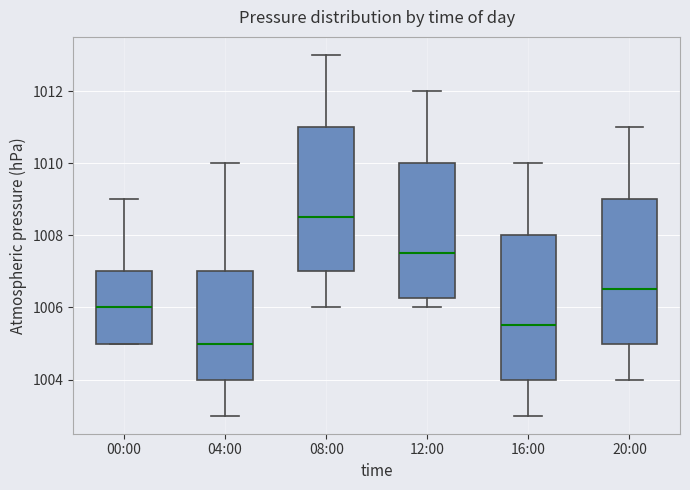

Reading left to right, read every box against the y-axis: the position of its median line, the range the box covers, and the ends of its whiskers. The values are not printed on the chart, so give them approximately, as read against the axis.

00:00: median 1006.0, box 1005.0 to 1007.0, whiskers 1005.0 to 1009.0
04:00: median 1005.0, box 1004.0 to 1007.0, whiskers 1003.0 to 1010.0
08:00: median 1008.6, box 1007.0 to 1011.0, whiskers 1006.0 to 1013.0
12:00: median 1007.6, box 1006.2 to 1010.0, whiskers 1006.0 to 1012.0
16:00: median 1005.6, box 1004.0 to 1008.0, whiskers 1003.0 to 1010.0
20:00: median 1006.6, box 1005.0 to 1009.0, whiskers 1004.0 to 1011.0